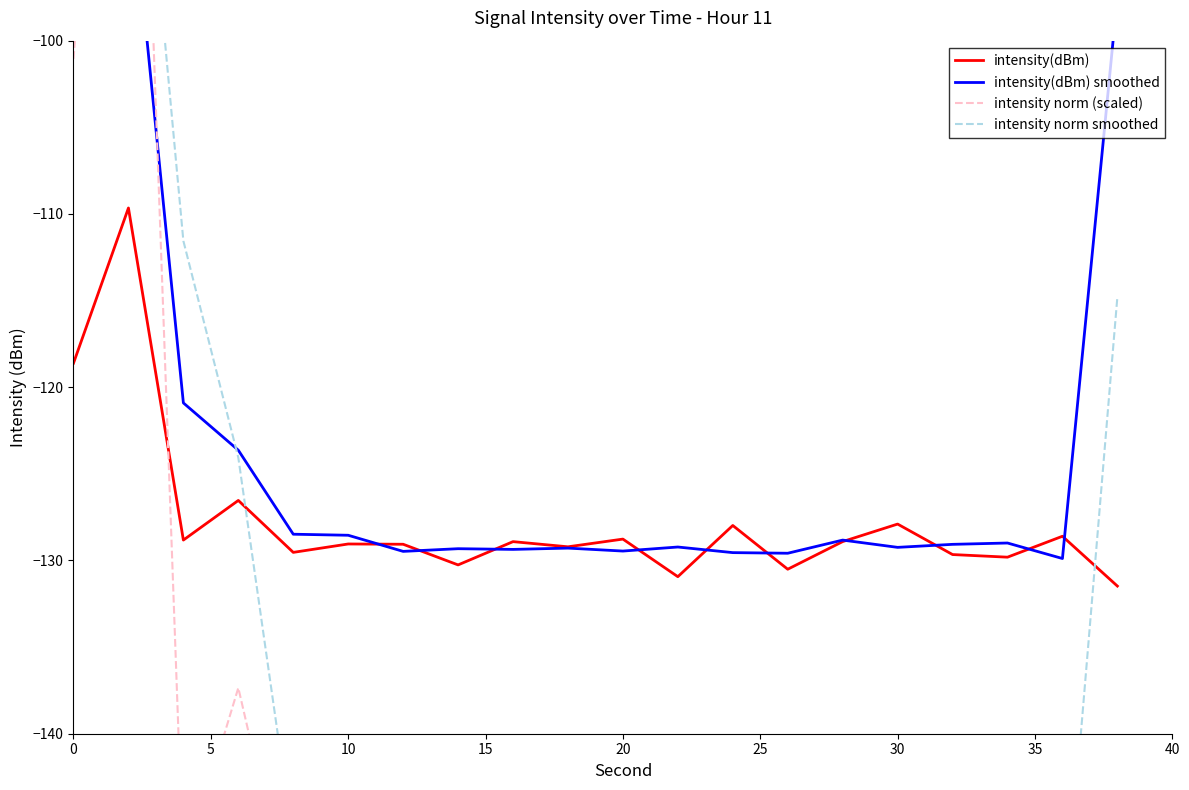

What is the lowest value of the intensity(dBm) series?

-131.5